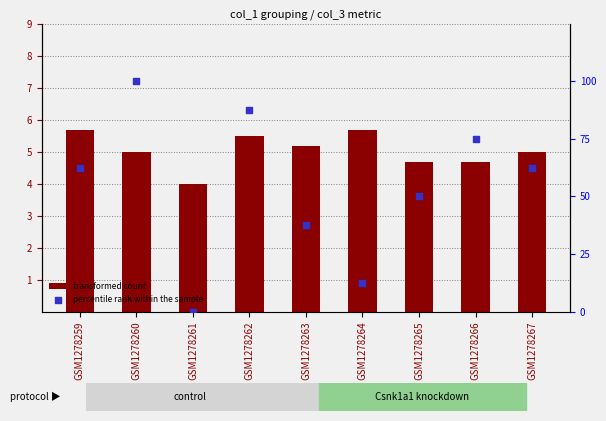

Which series has the largest total across all categories?

percentile rank within the sample